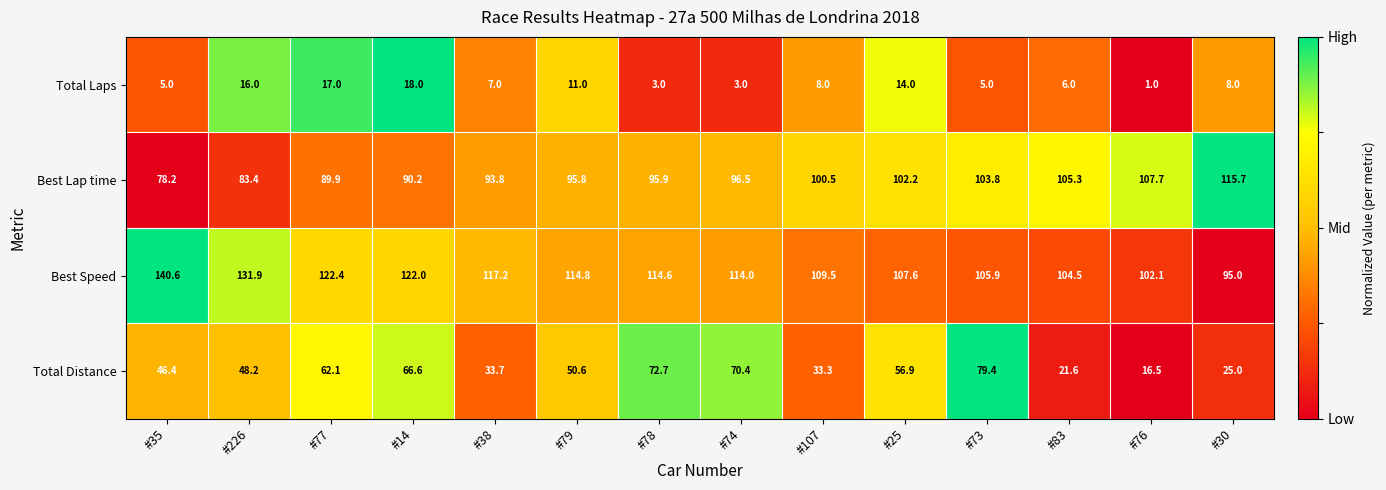

What is the sum of all Total Distance values?

683.4